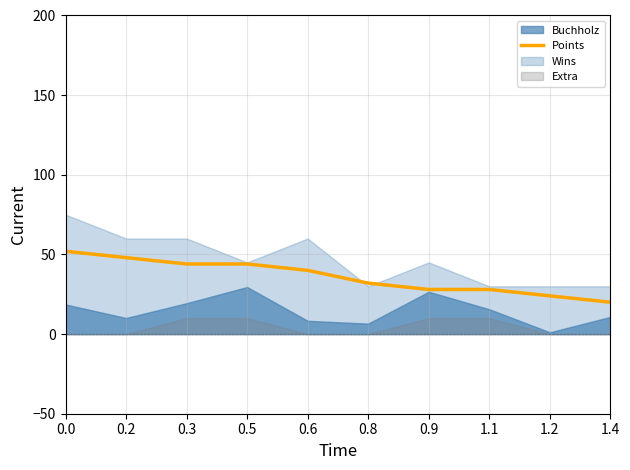

The value of Points at 0.0 is 52. True or false?

True